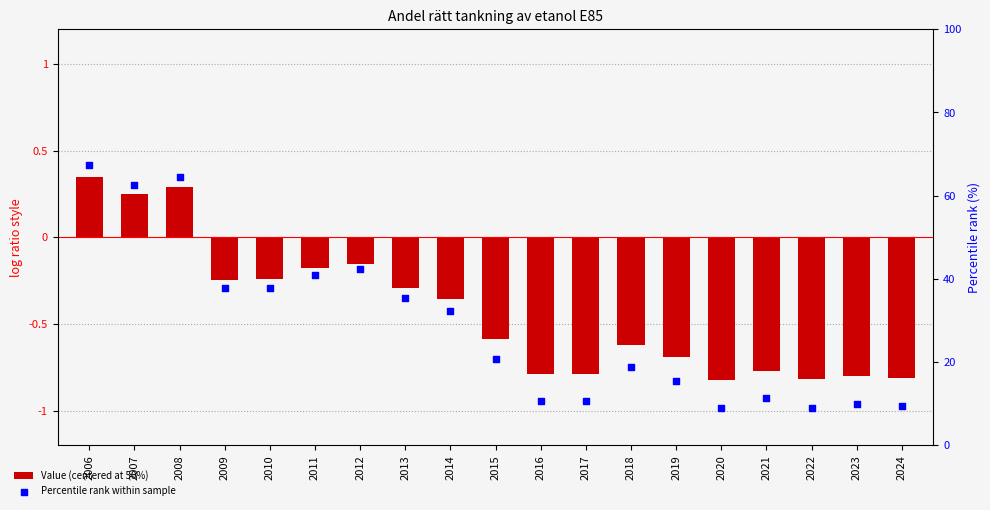

Is the value of Percentile rank within sample at 2014 greater than the value of Value (centered at 50%) at 2007?

Yes